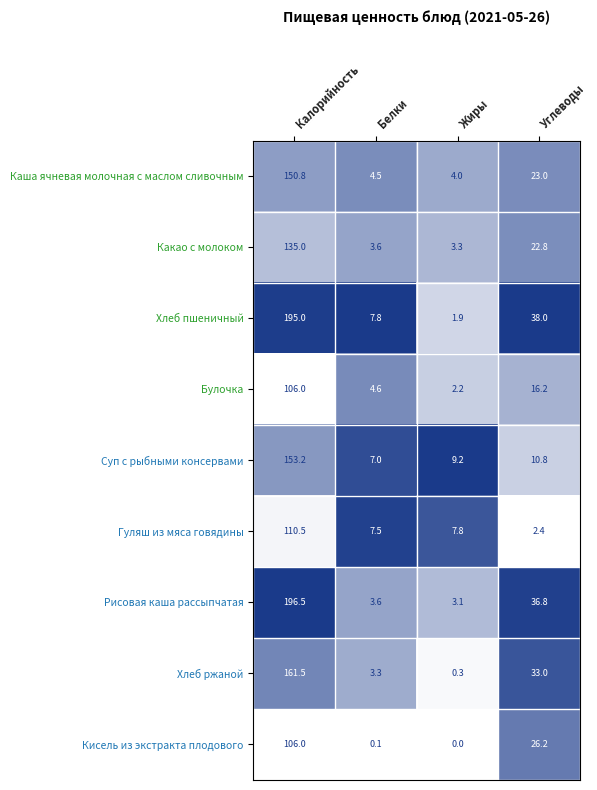

What is the difference between the Какао с молоком values at Калорийность and Жиры?

131.7